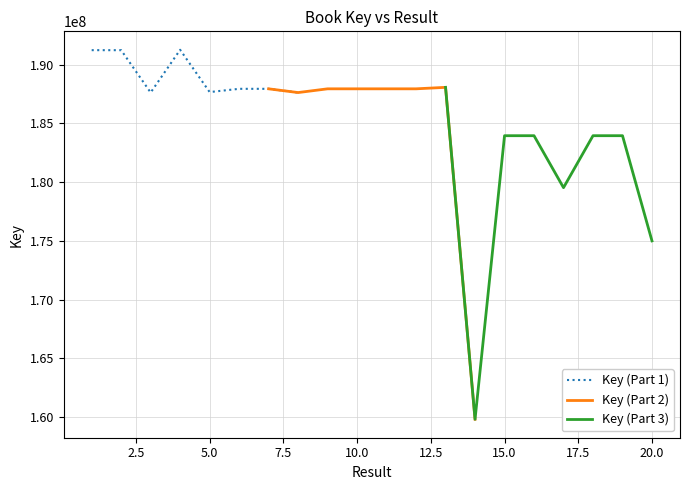

What is the average value of the Key (Part 1) series?

189063784